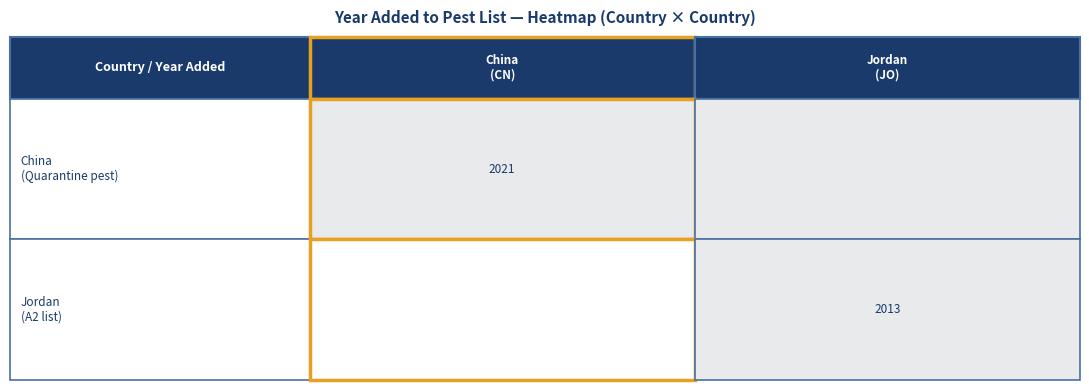

What is the maximum value shown in the chart?

2021